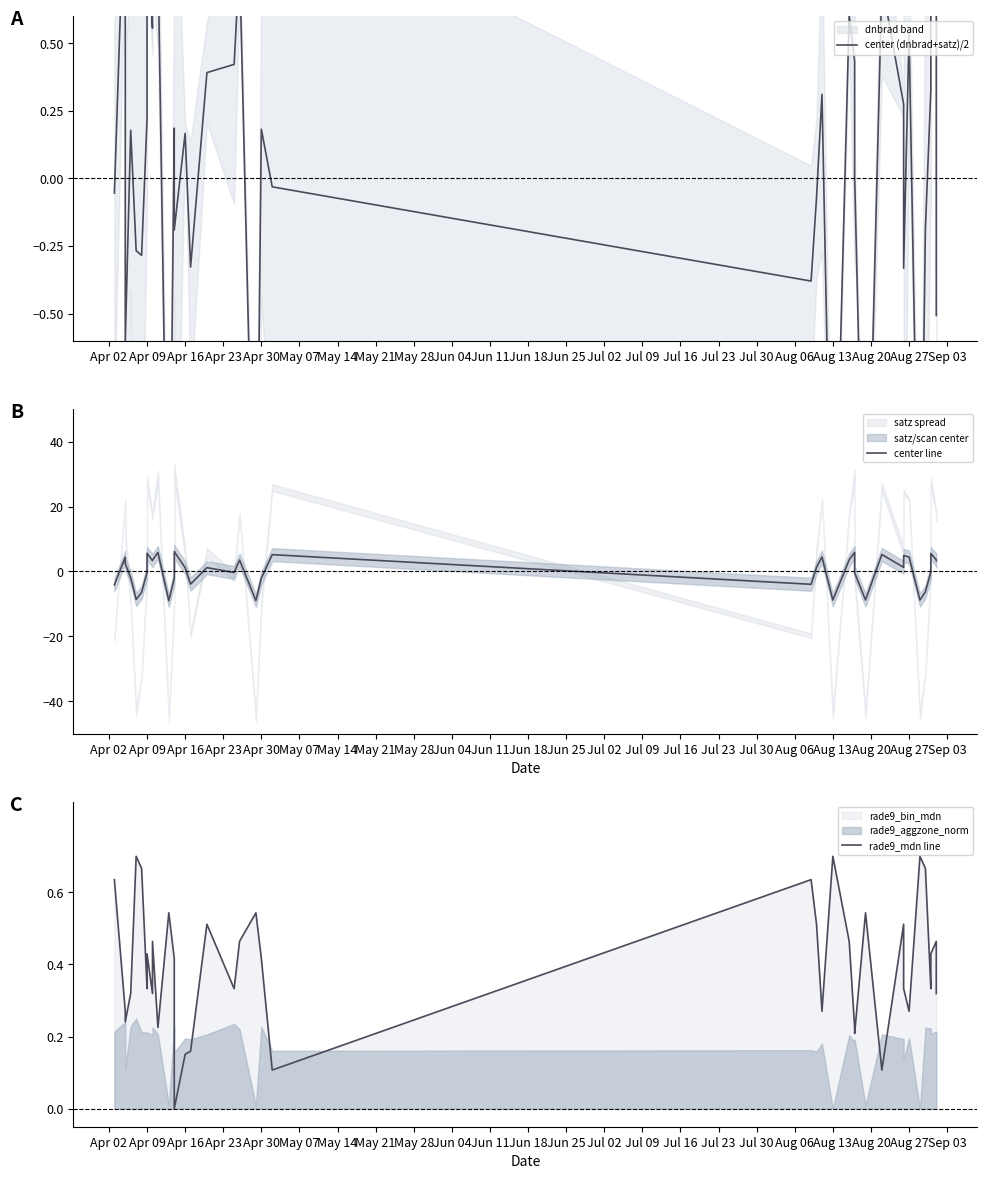

What is the difference between the maximum and minimum values in the center (dnbrad+satz)/2 series?

2.9